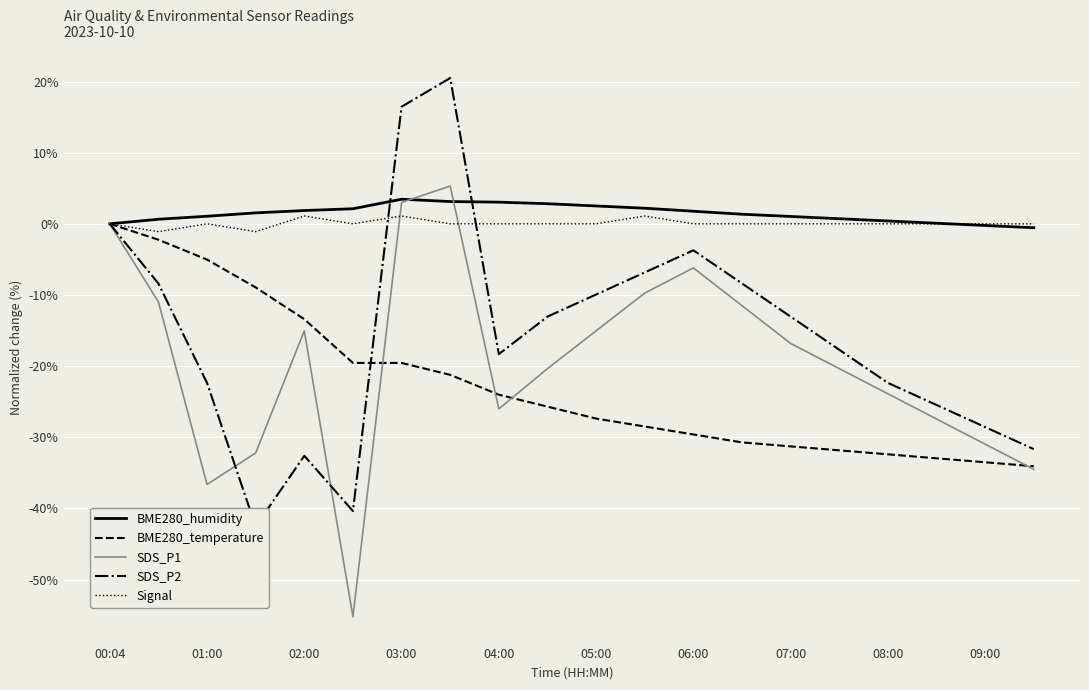

Rank the series by their maximum value, from highest to lowest.

SDS_P2, SDS_P1, BME280_humidity, Signal, BME280_temperature